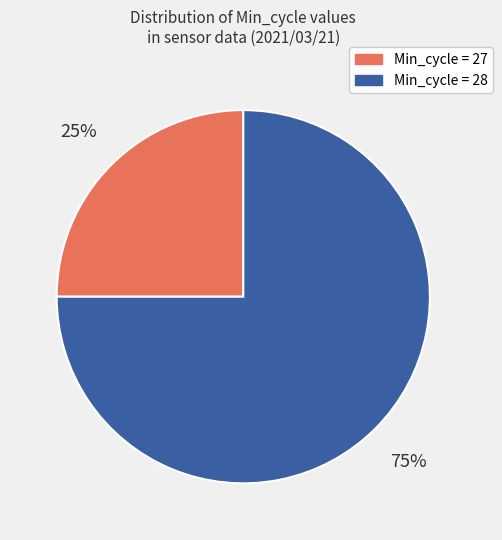

To the nearest percent, what is the average slice percentage?

50%